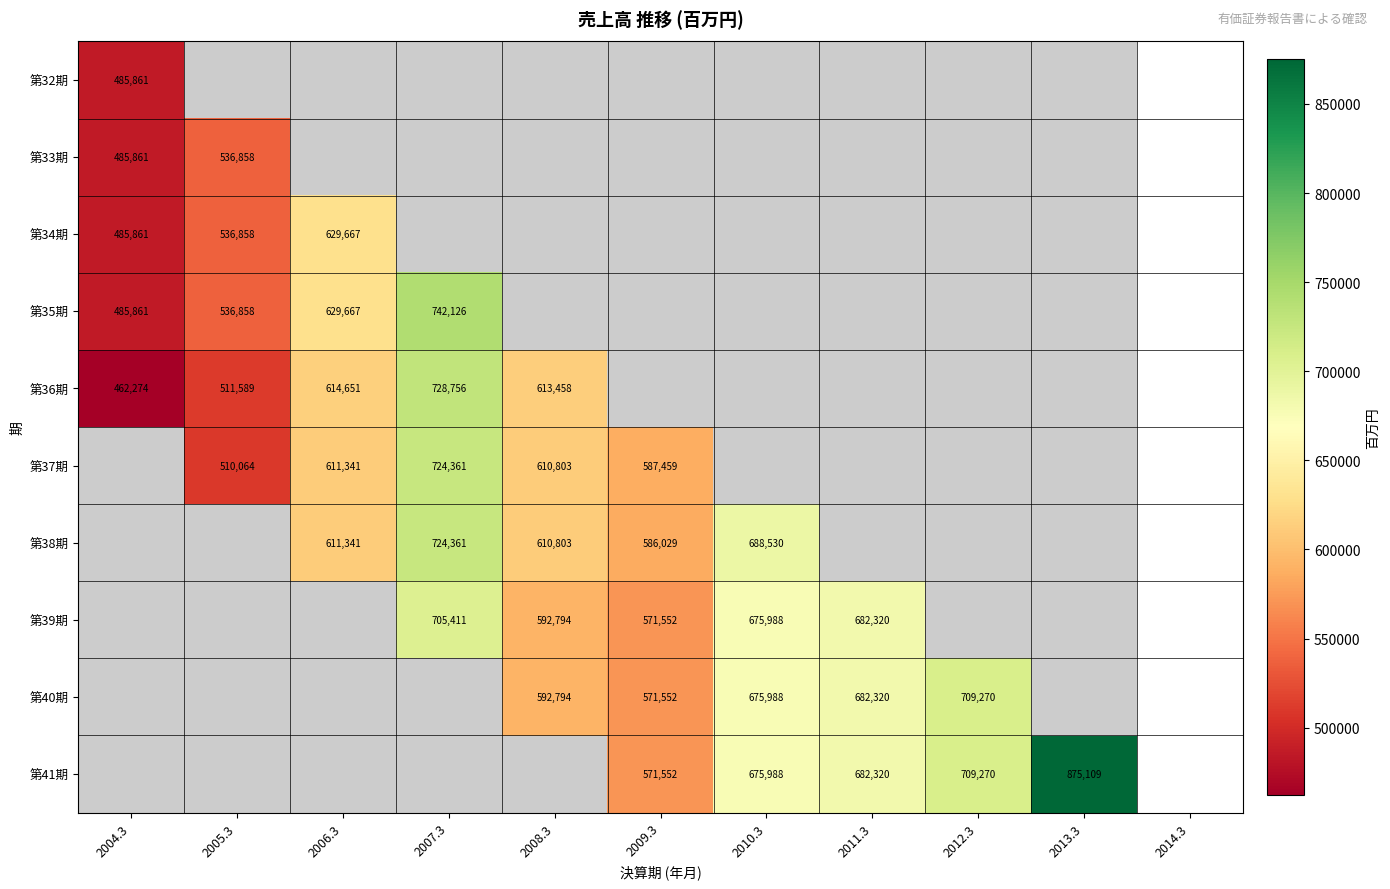

The 第41期 series shows 571552 at 2009.3. True or false?

True